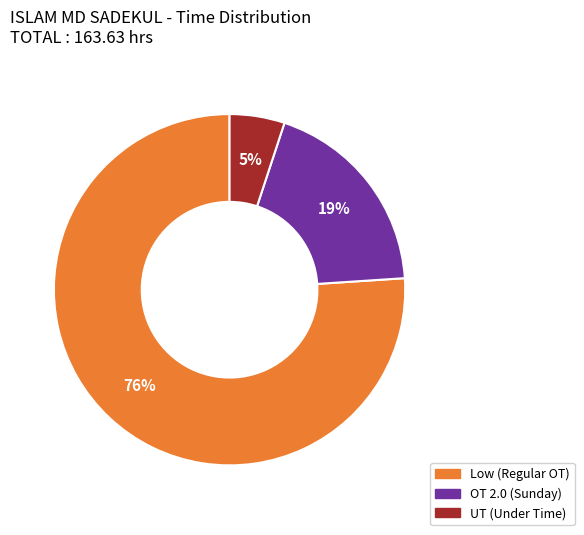

How many slices are in this pie chart?

3